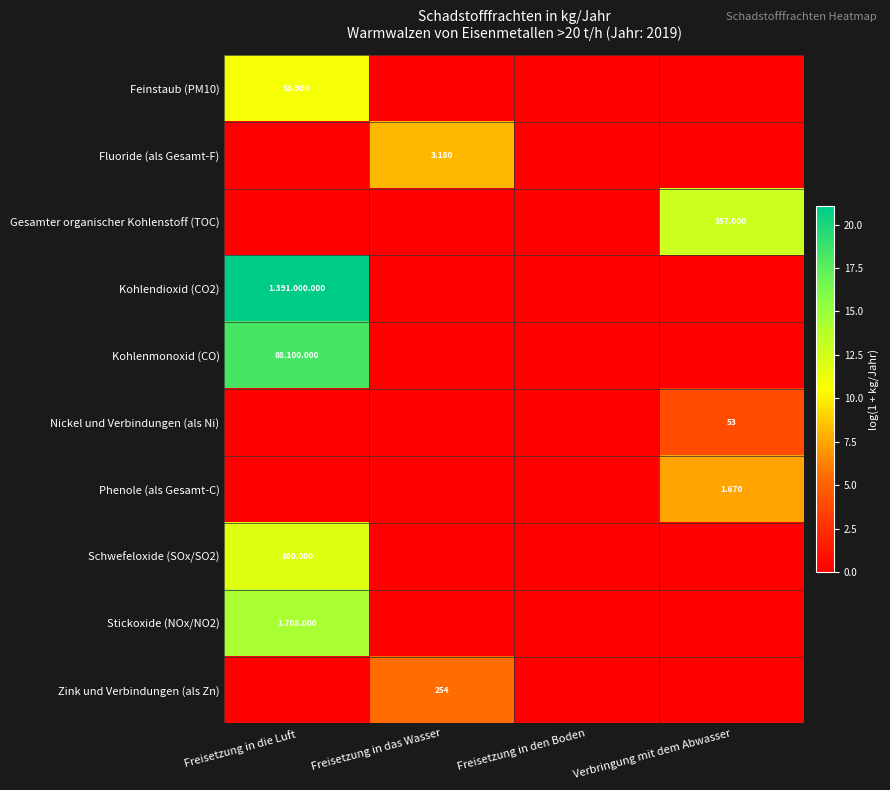

How many values in Kohlendioxid (CO2) are above zero?

1